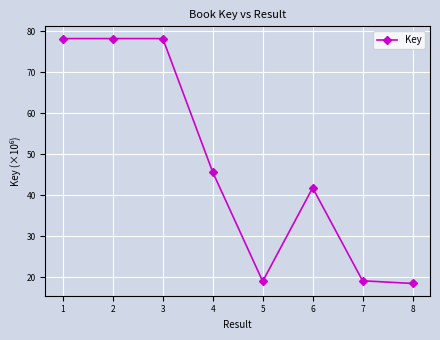

What is the difference between the maximum and minimum values?

59.7